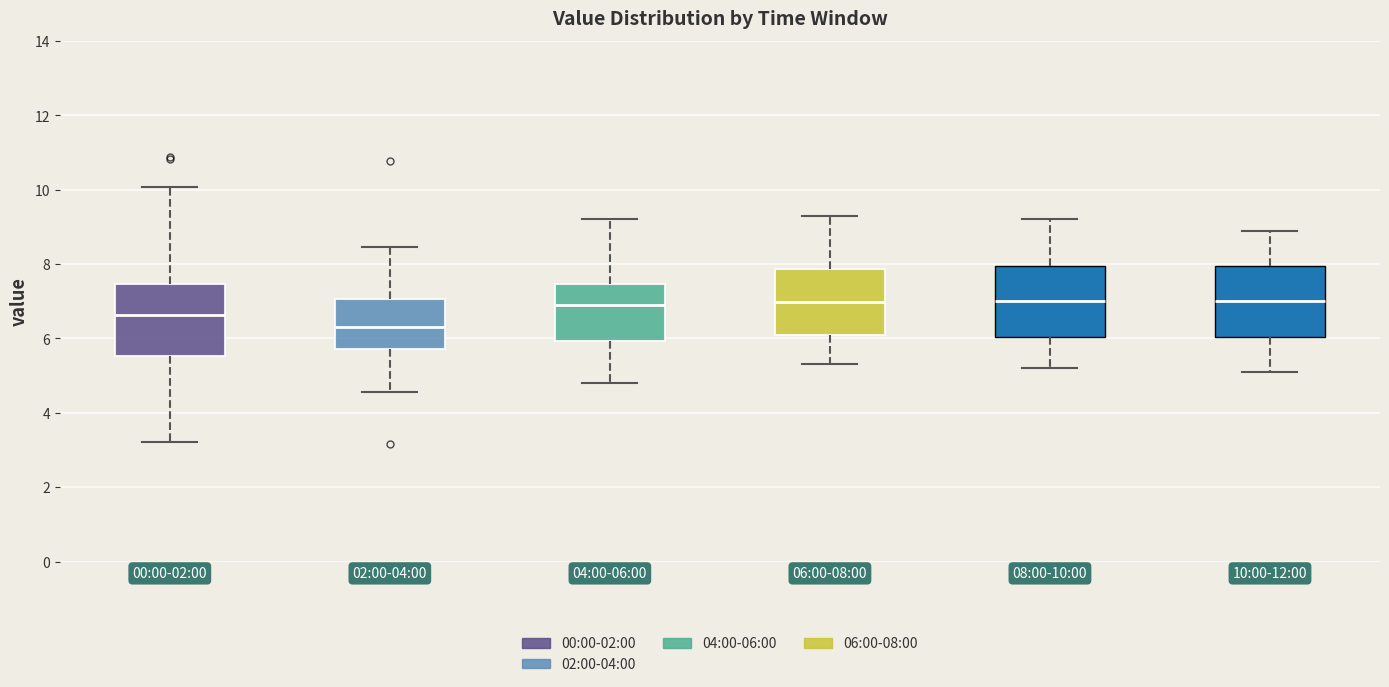

Reading left to right, transcribe this box plot: for each box, give where its median line is, the range the box spans, and where its two whiskers end, as read against the y-axis. The values are not printed on the chart, so give them approximately, as read against the axis.

00:00-02:00: median 6.6, box 5.6 to 7.4, whiskers 3.2 to 10.0
02:00-04:00: median 6.4, box 5.8 to 7.0, whiskers 4.6 to 8.4
04:00-06:00: median 7.0, box 6.0 to 7.4, whiskers 4.8 to 9.2
06:00-08:00: median 7.0, box 6.0 to 7.8, whiskers 5.4 to 9.4
08:00-10:00: median 7.0, box 6.0 to 8.0, whiskers 5.2 to 9.2
10:00-12:00: median 7.0, box 6.0 to 8.0, whiskers 5.2 to 9.0